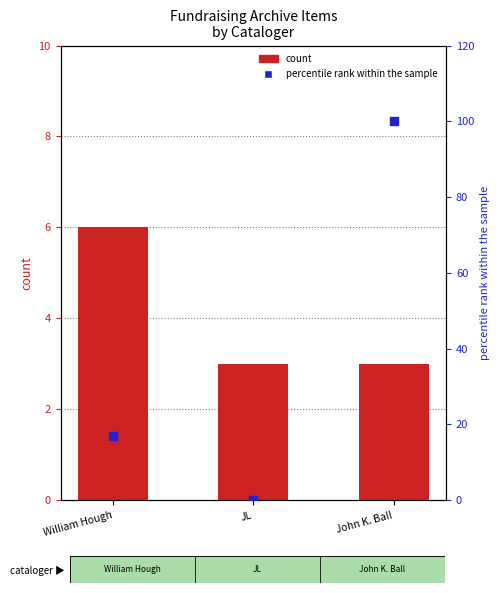

What is the total value across all series at John K. Ball?

103.0